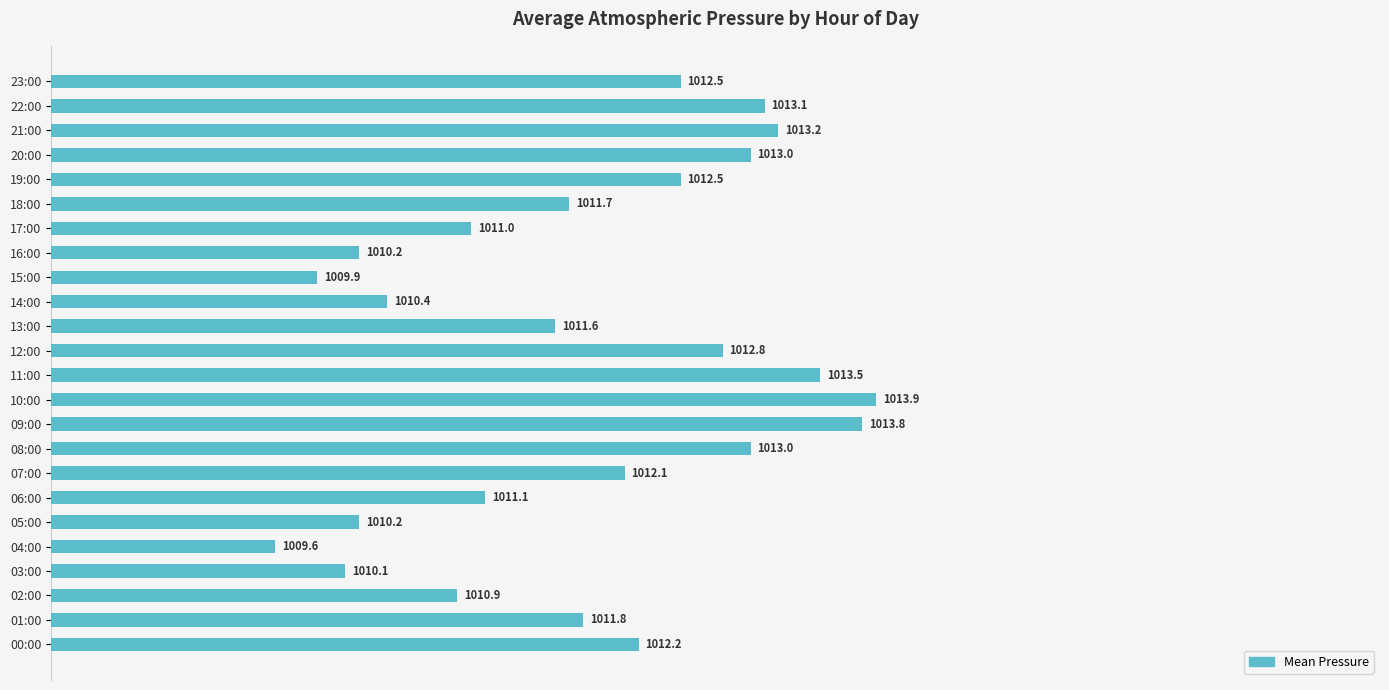

The chart shows a value of 1593.6 at 21:00. True or false?

False